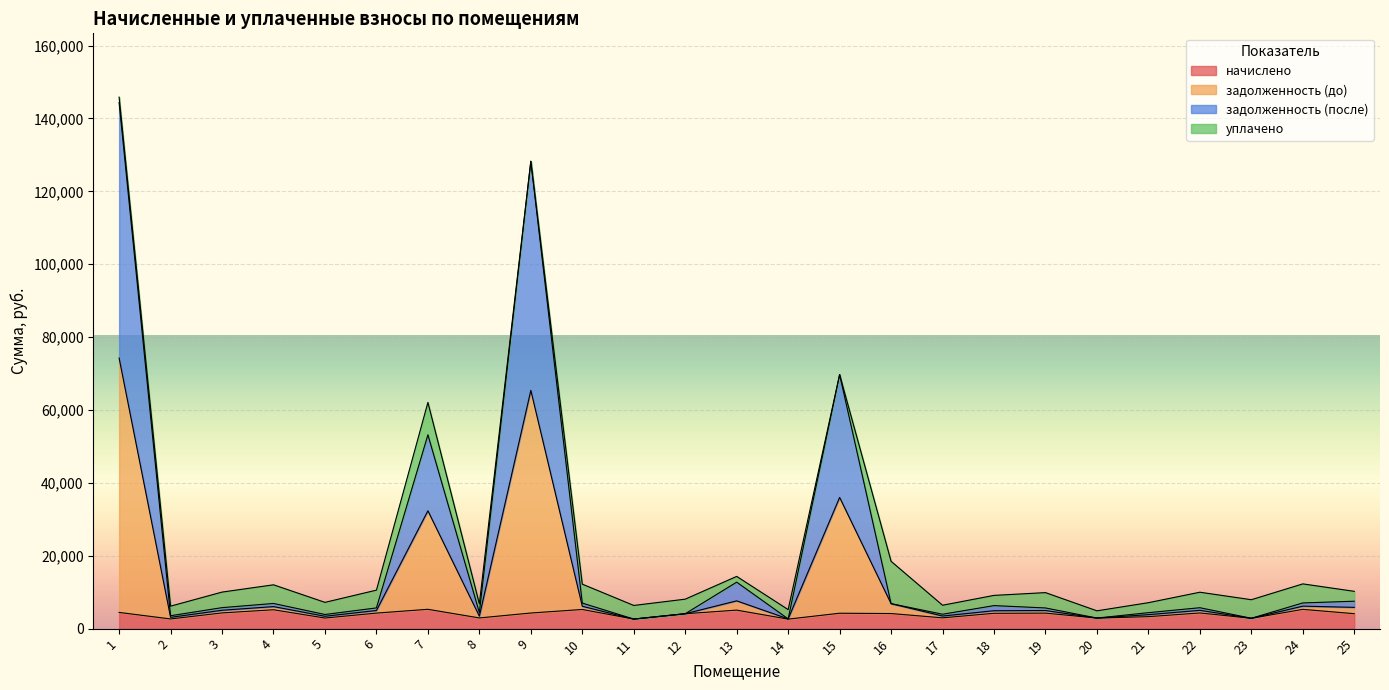

In задолженность (до), how many points are lower than both neighbors (excluding endpoints)?

8